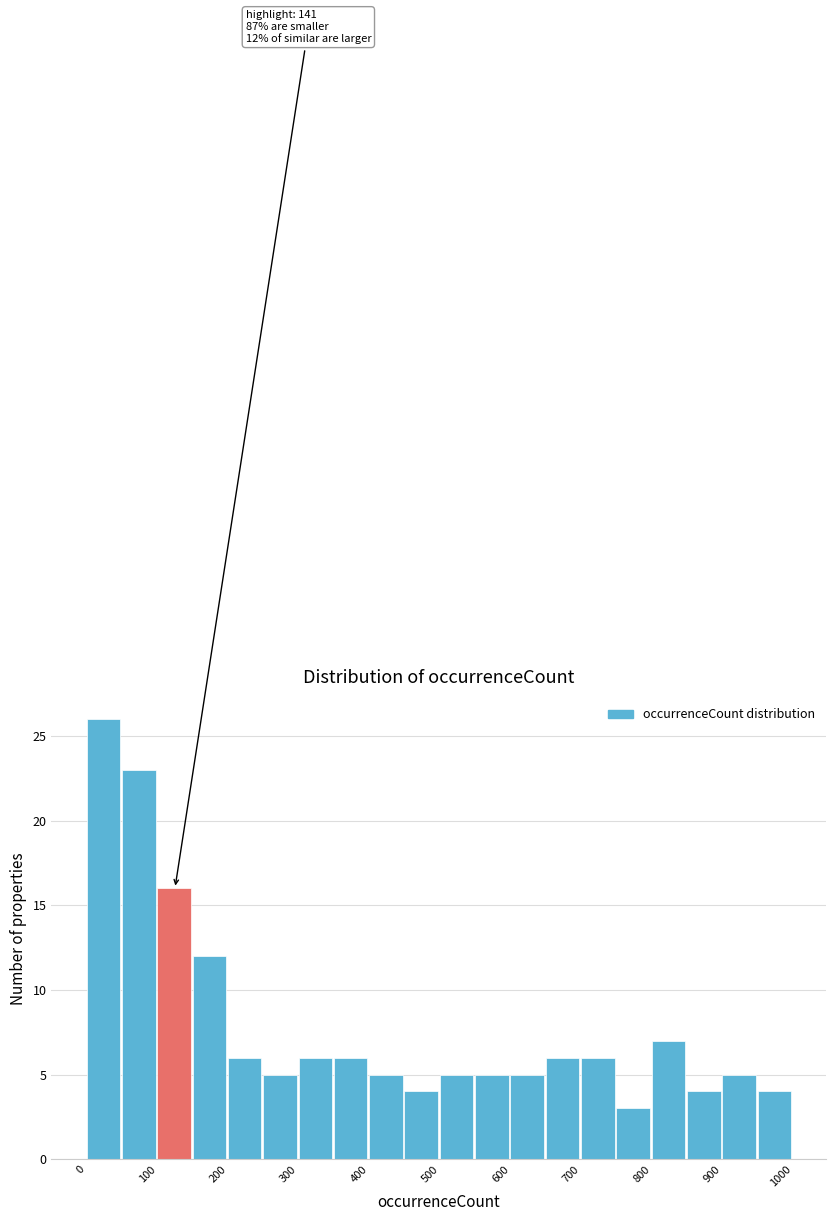

Which range on the x-axis has the tallest bar?

0 to 50